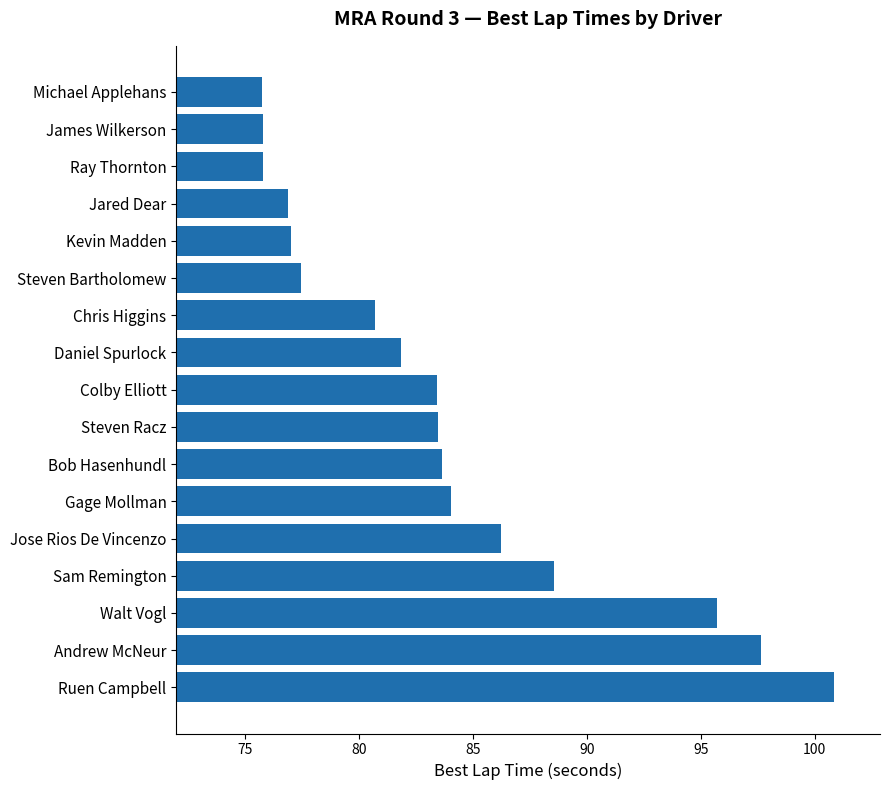

Which label corresponds to the largest value in the chart?

Ruen Campbell